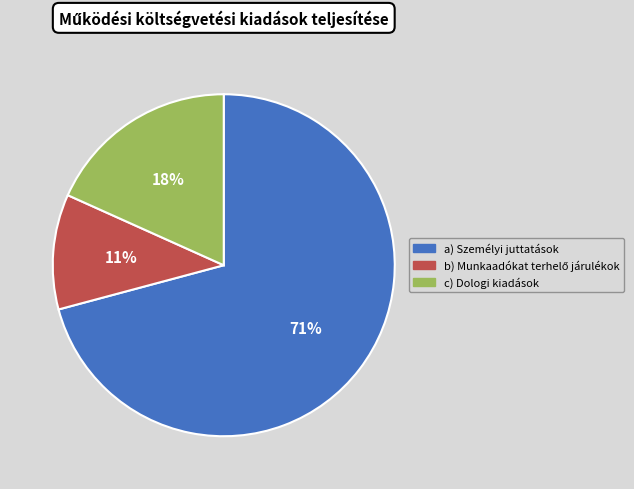

To the nearest percent, what is the difference between the largest and smallest slice percentages?

60%